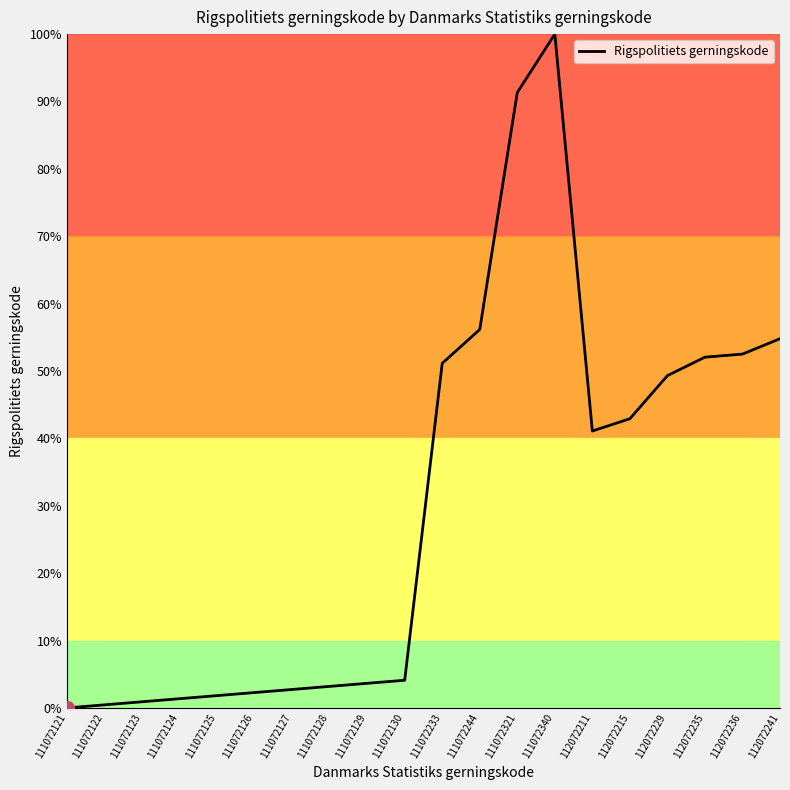

At which category does the chart reach its peak across all series?

111072340